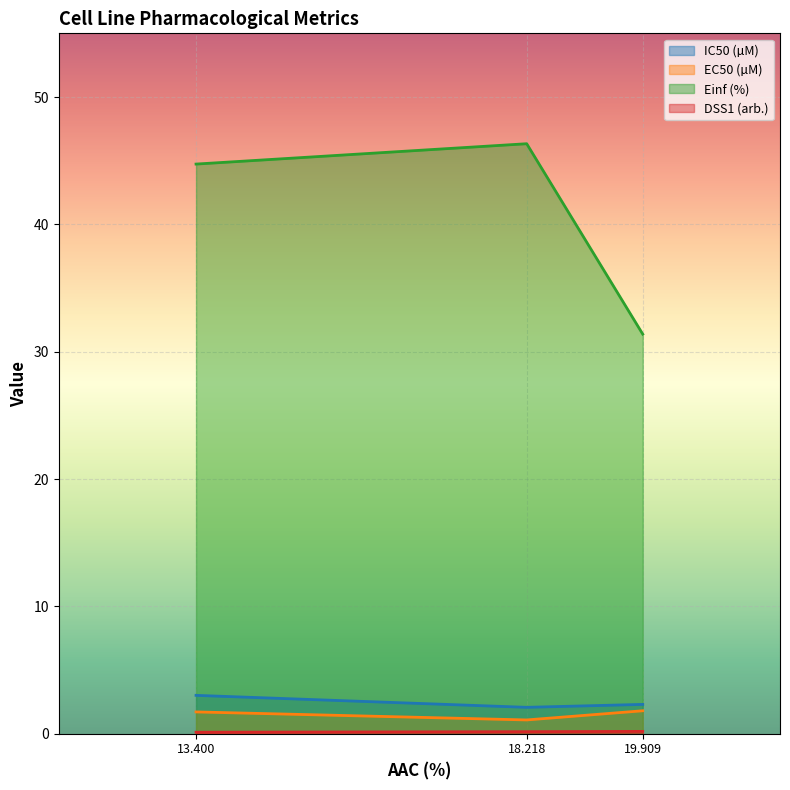

Rank the categories by Einf (%) value from highest to lowest.

18.218, 13.400, 19.909